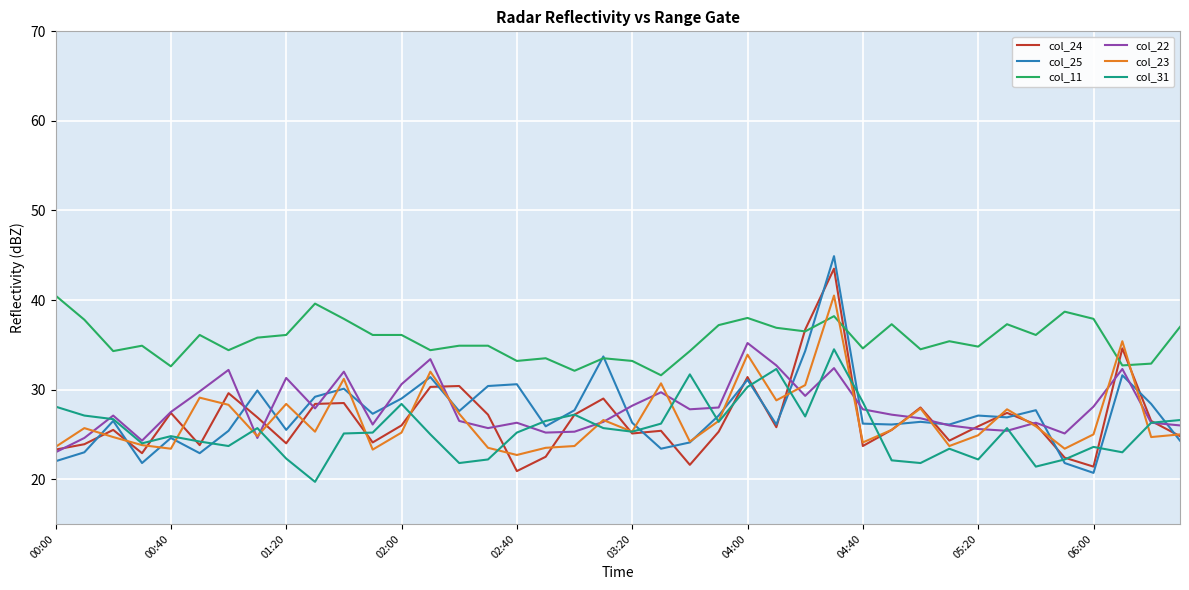

What is the highest value of the col_23 series?

40.5